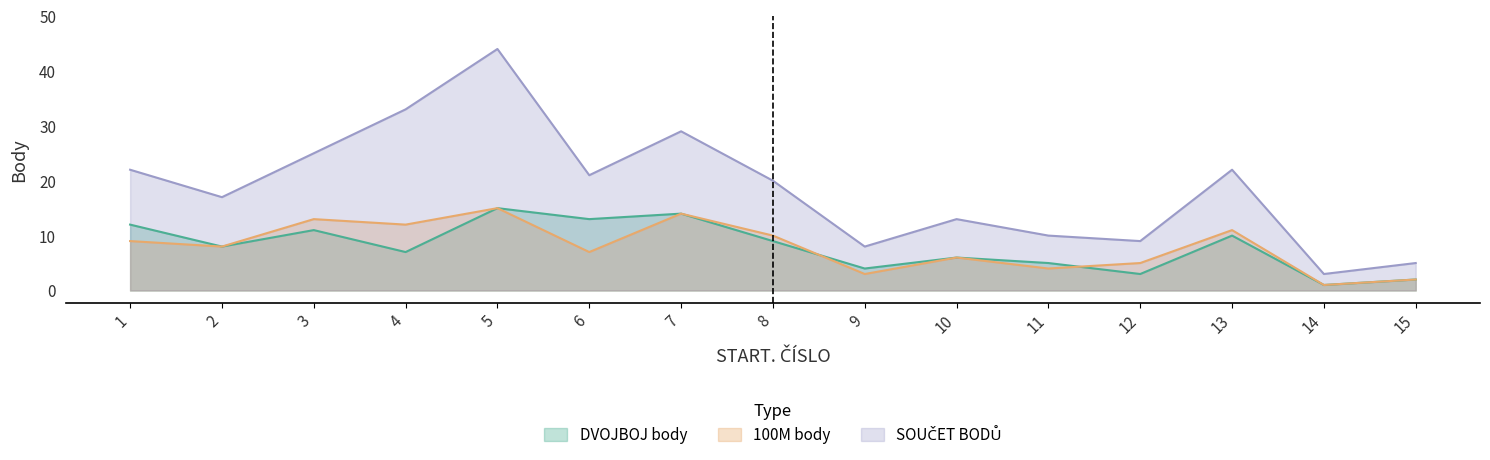

How many lines are shown in the chart?

3